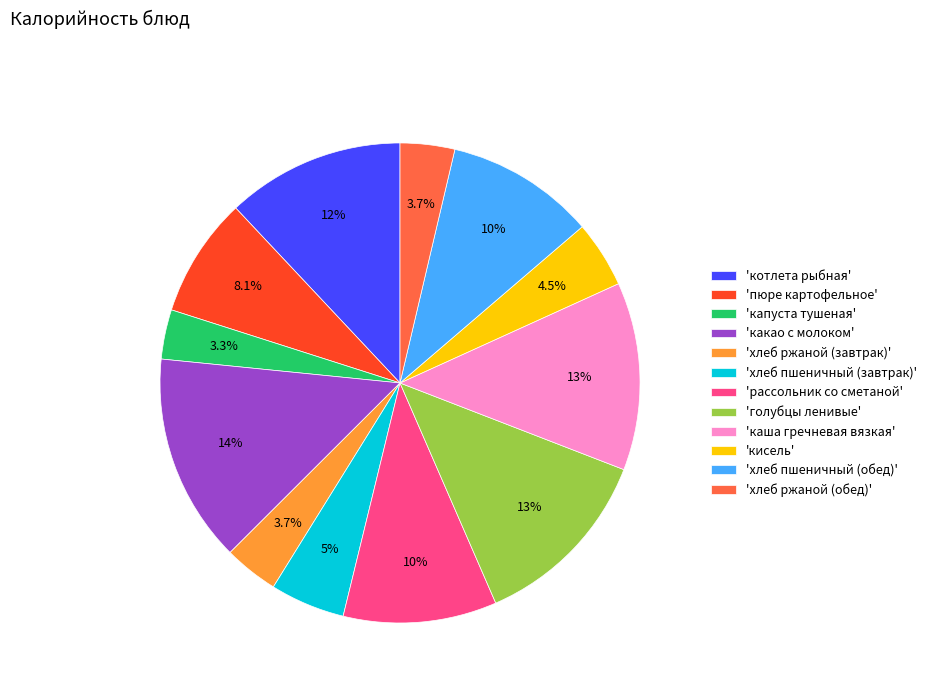

Which has a higher value, 'каша гречневая вязкая' or 'какао с молоком'?

'какао с молоком'